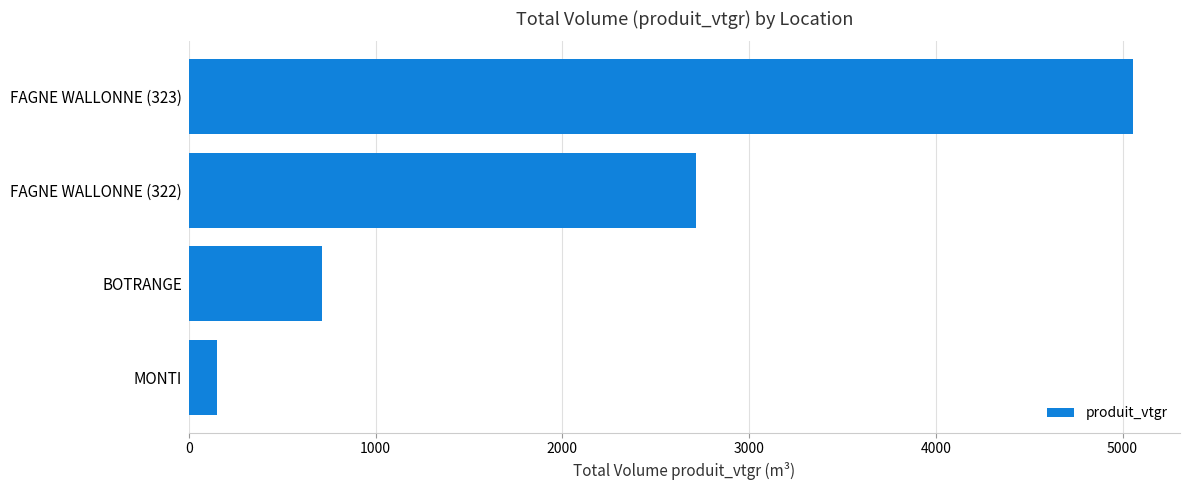

What is the maximum value shown in the chart?

5054.9